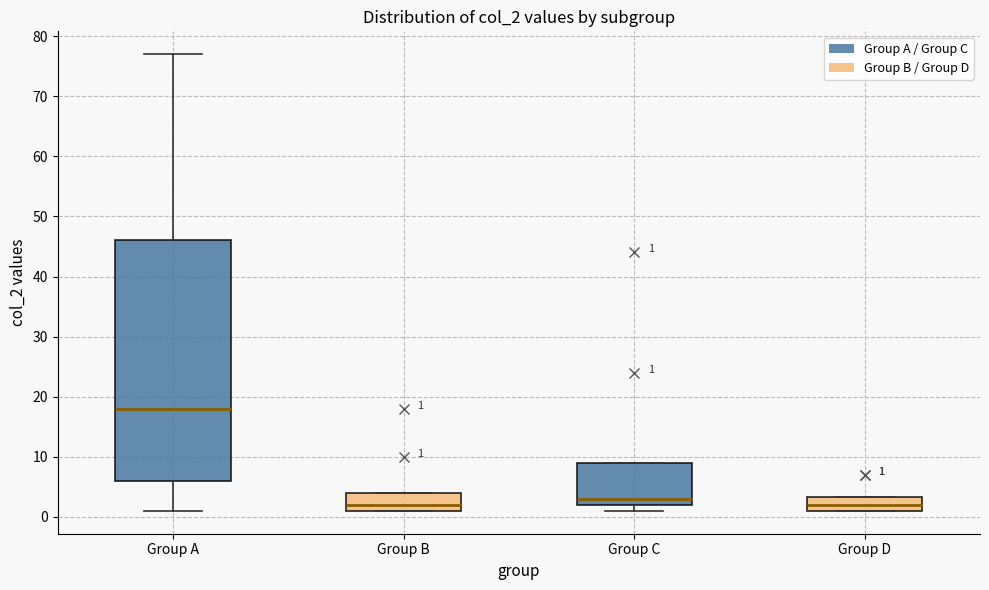

Comparing the boxes themselves (not the whiskers), which one is the tallest?

Group A